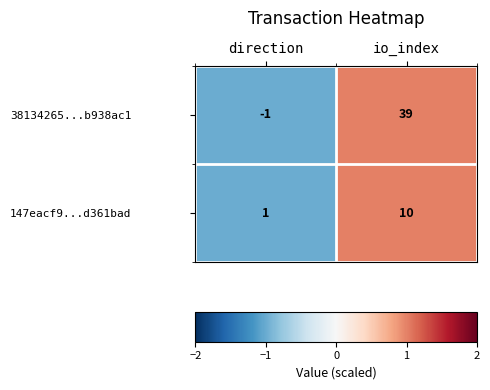

At which category is the sum across all series the highest?

io_index